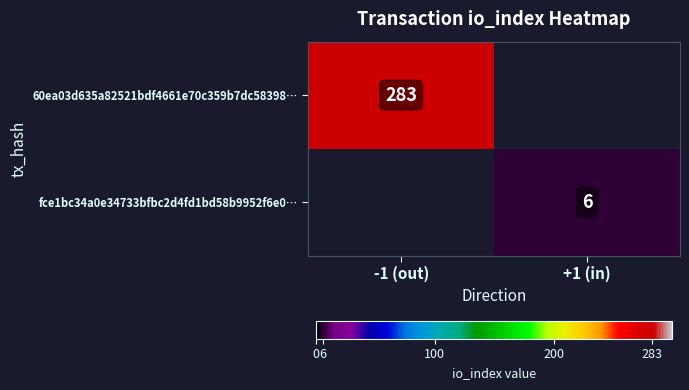

The 60ea03d635a82521bdf4661e70c359b7dc58398… series shows 393 at -1 (out). True or false?

False